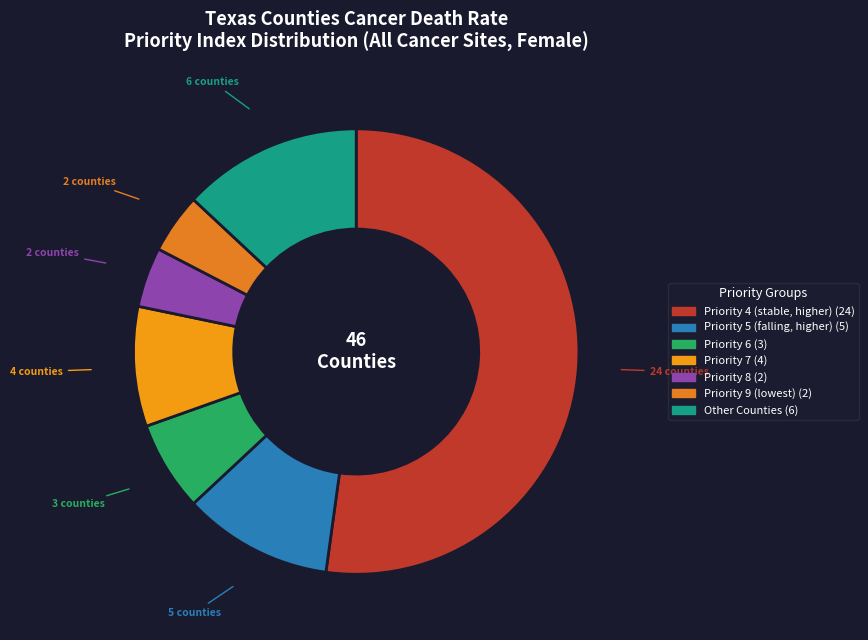

How many segments does this pie chart have?

7